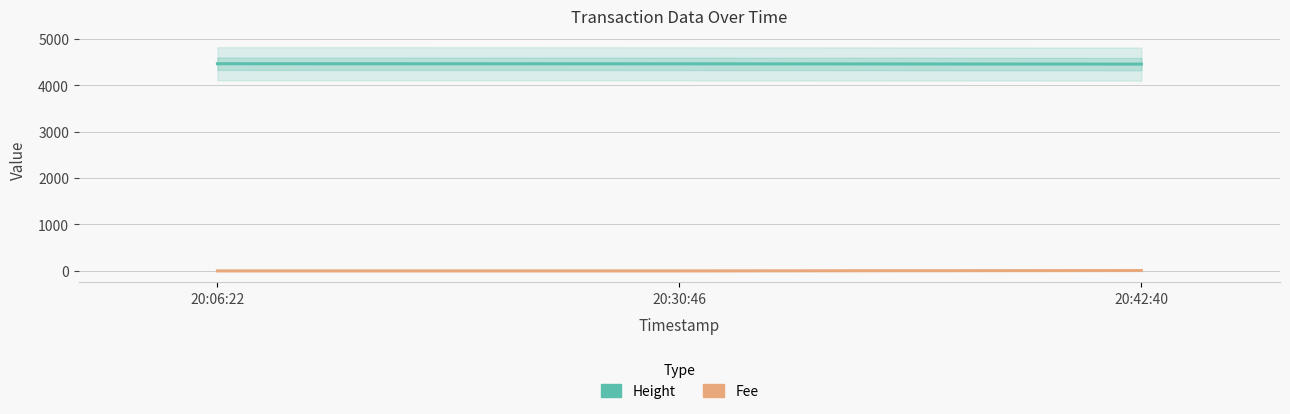

What is the value of the Fee point at the 3rd from the left?

7.4